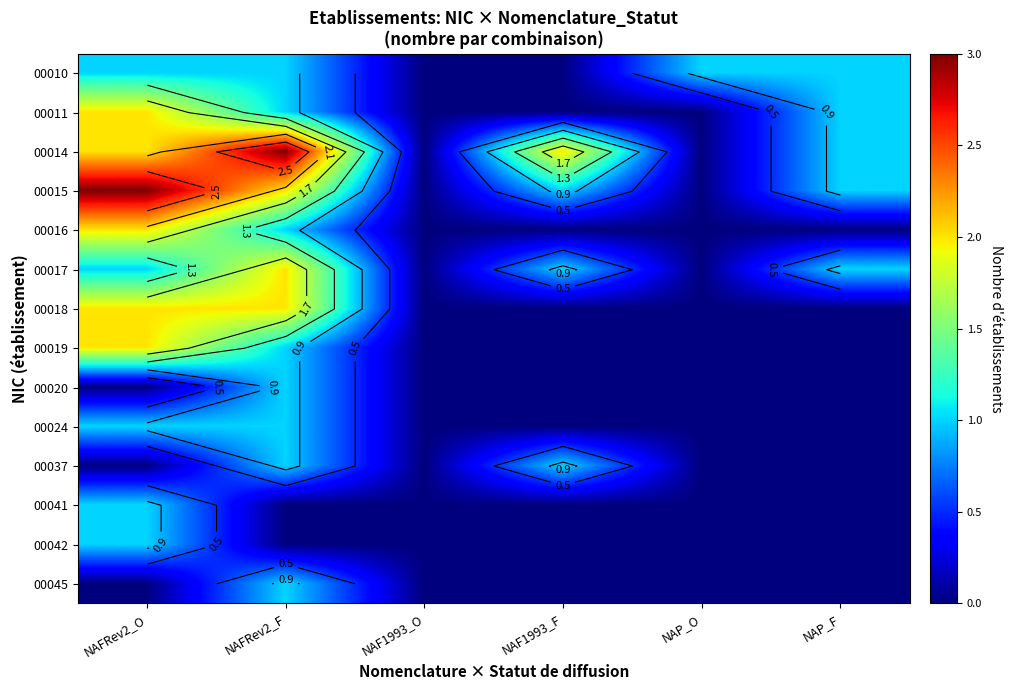

Which category has the lowest value in the 00010 series?

NAF1993_O